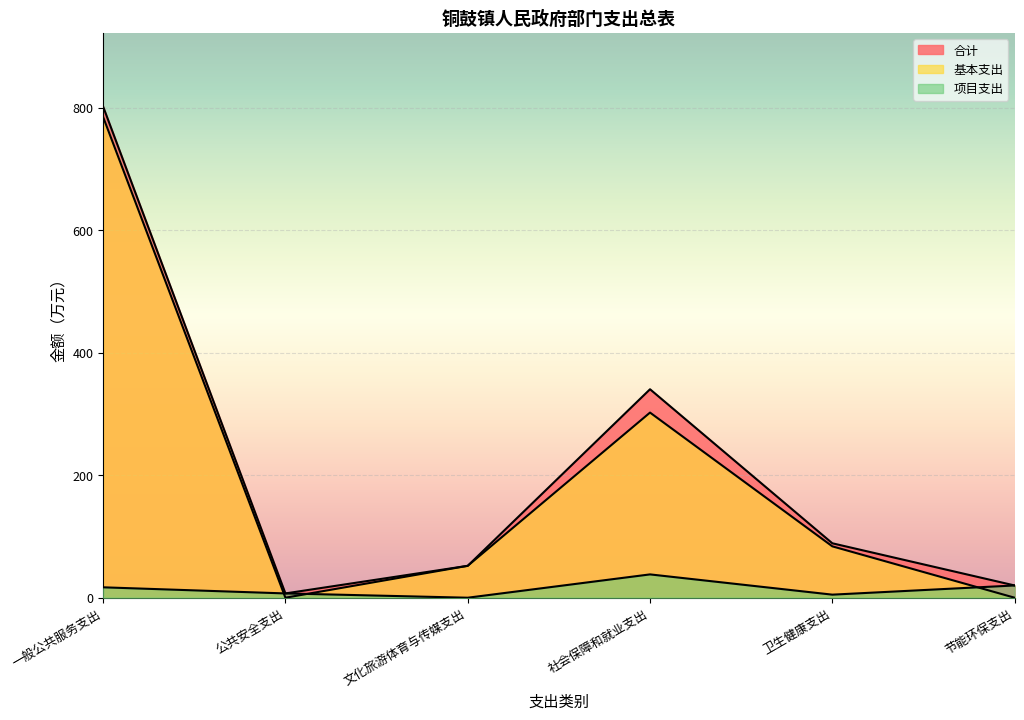

Between 公共安全支出 and 文化旅游体育与传媒支出, which series saw the biggest shift?

基本支出